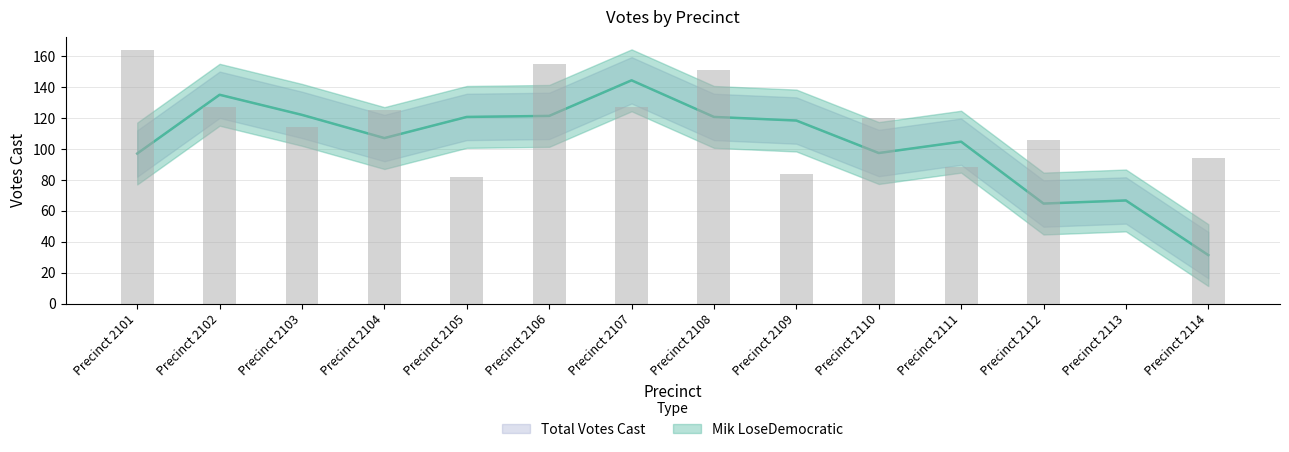

How many data points does each series have?

14